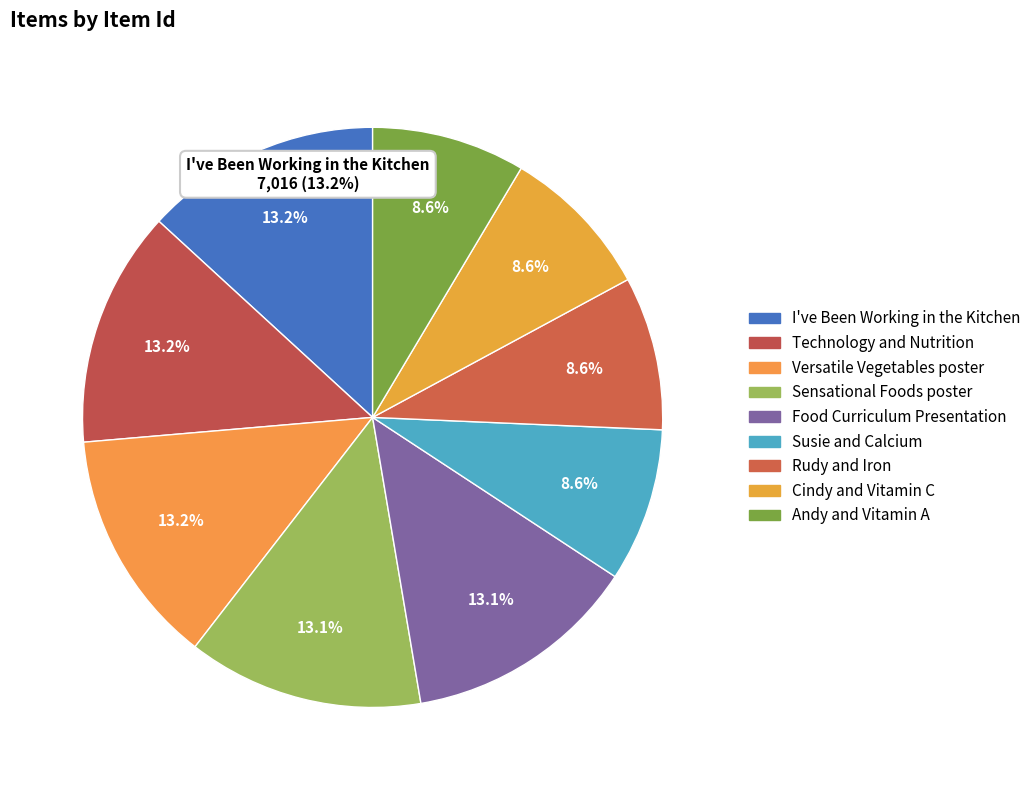

What is the ratio of the value at Cindy and Vitamin C to the value at Food Curriculum Presentation?

0.7